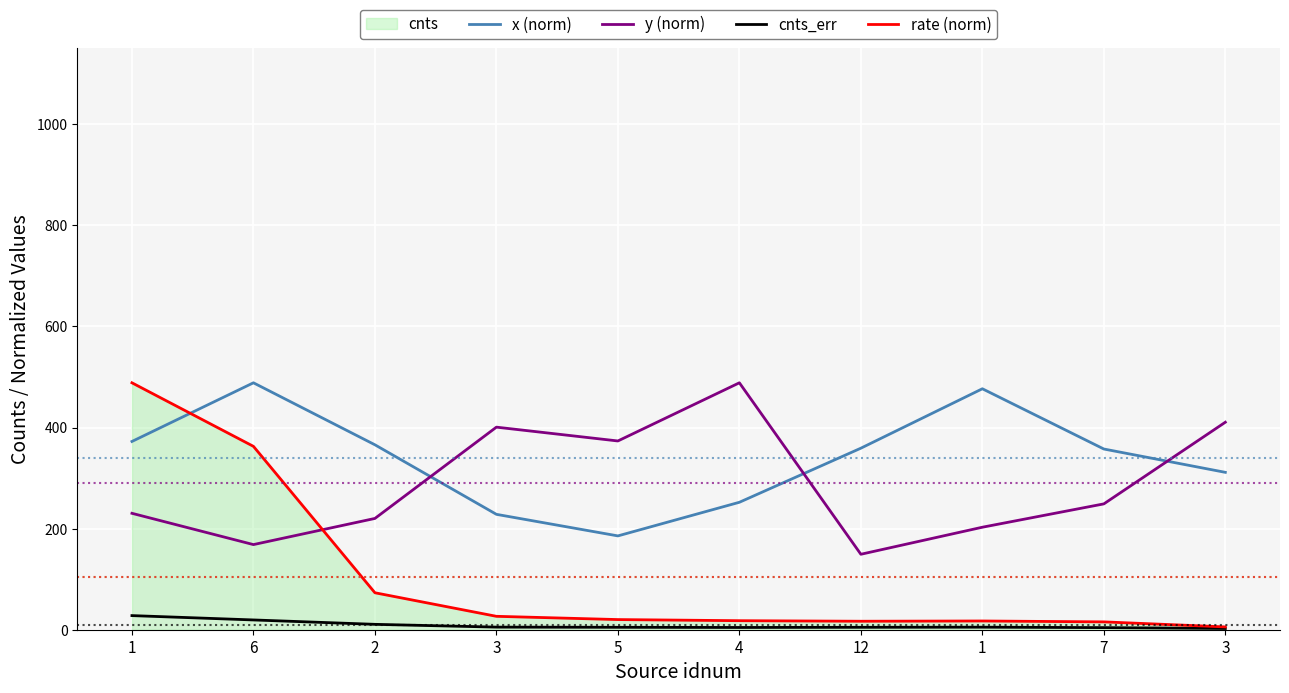

In cnts_err, how many points are higher than both neighbors (excluding endpoints)?

1